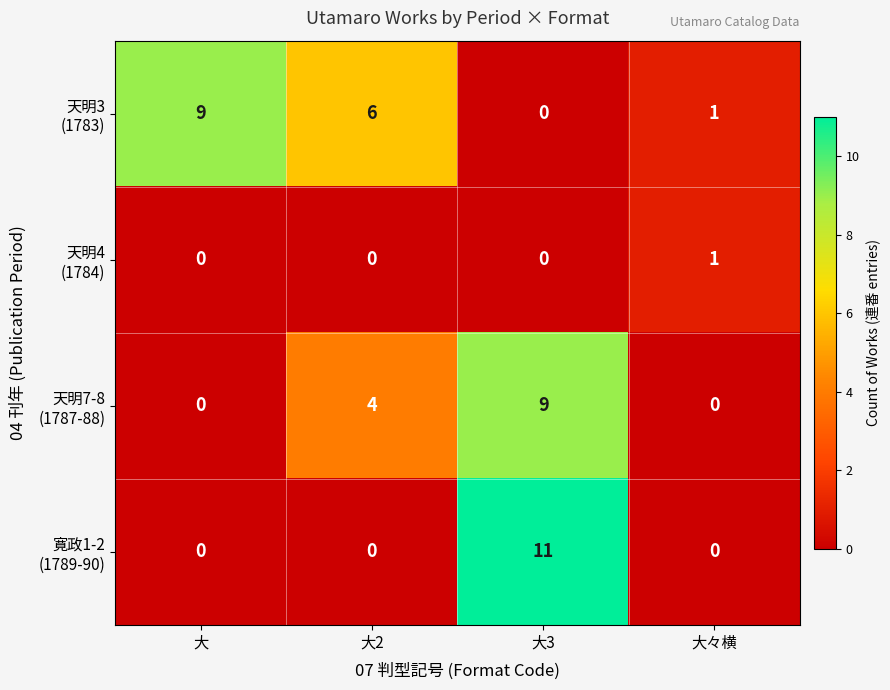

How many series are shown in this chart?

4